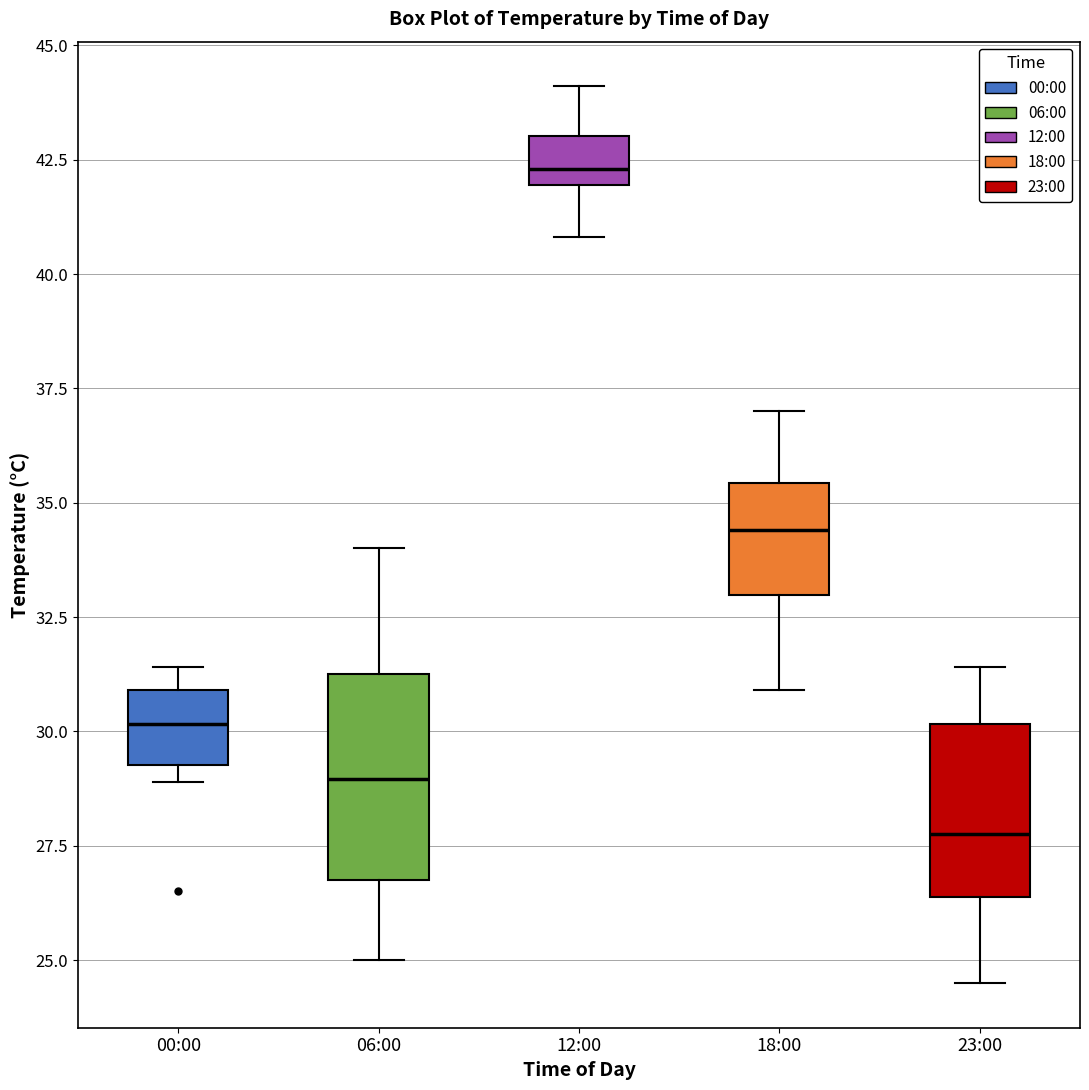

Which box is the tallest, from its lower edge to its upper edge?

06:00